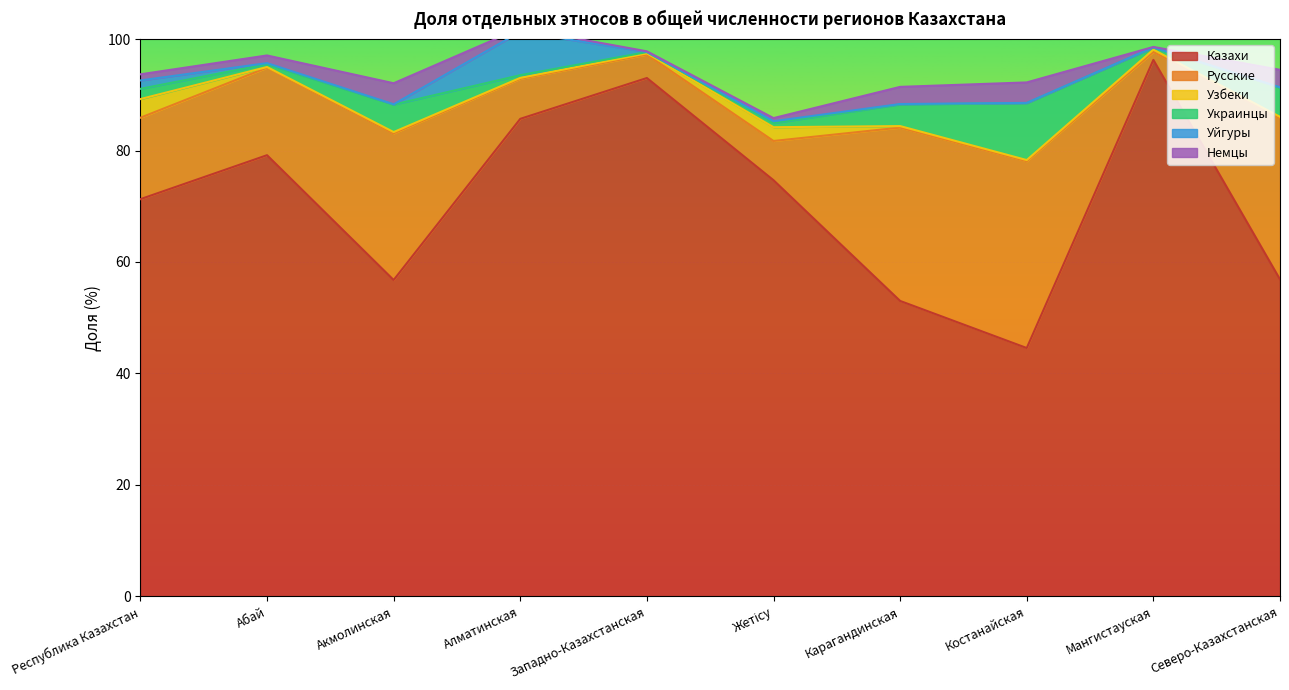

Which category has the highest value in the Украинцы series?

Костанайская